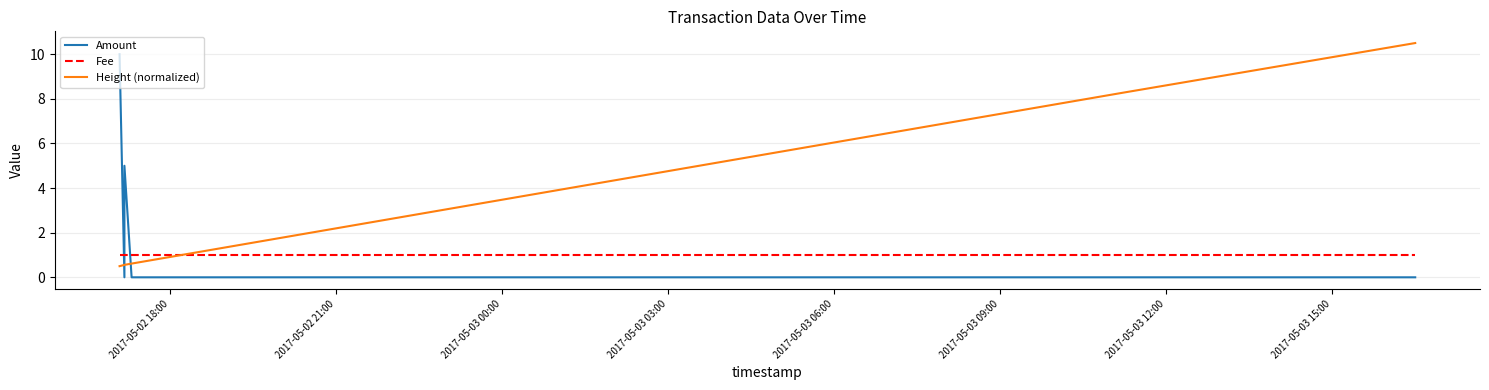

Count the Amount values in the range 0 to 5.

5